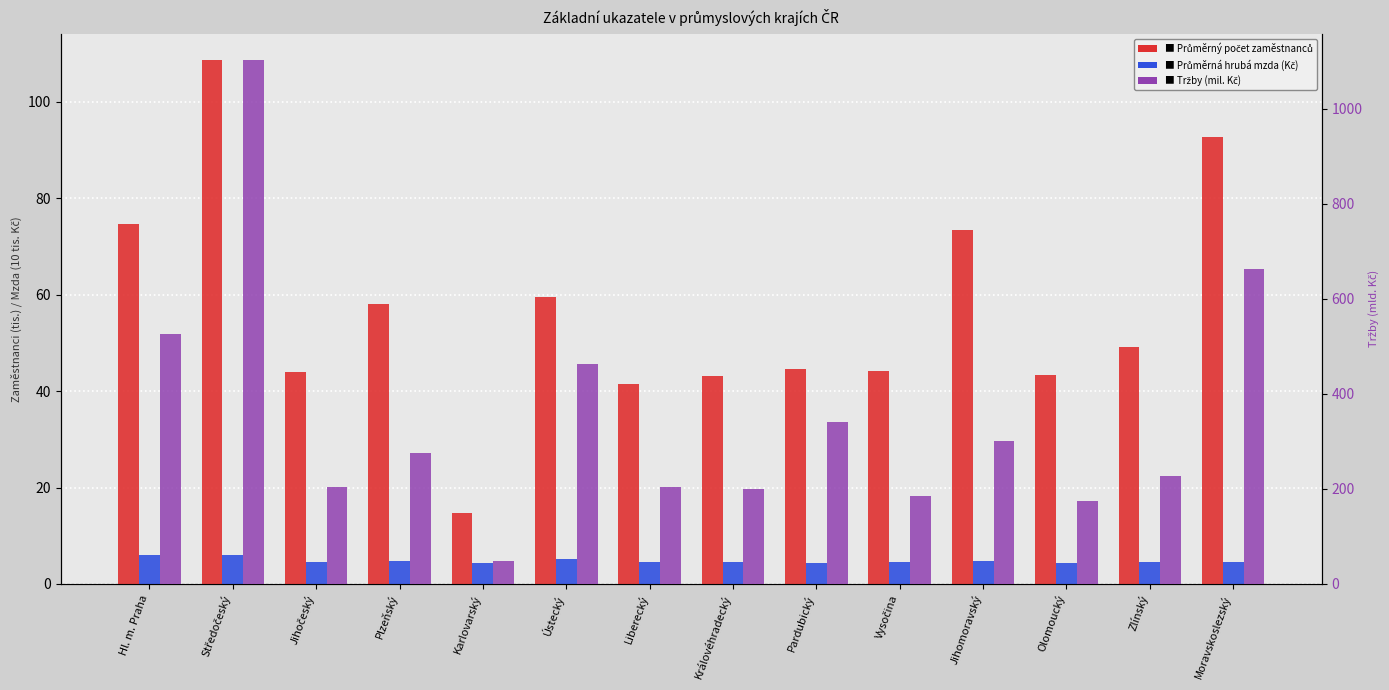

What is the total value across all series at Jihočeský?

251.8